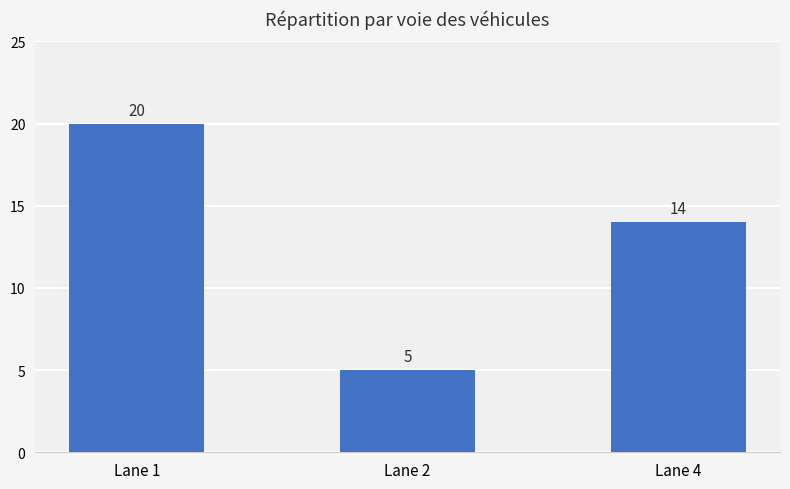

Reading left to right, transcribe all the data shown in this chart.

20	5	14